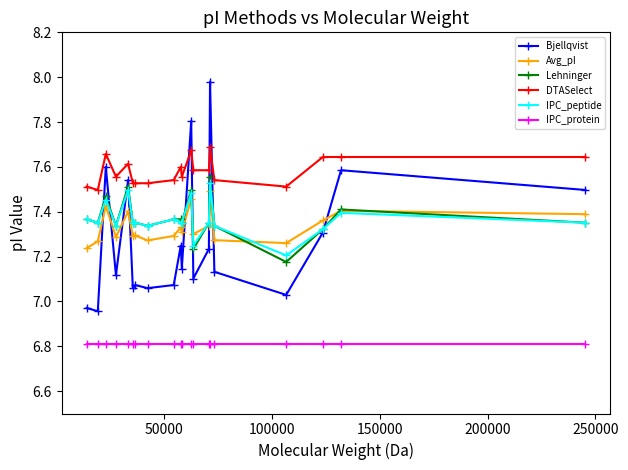

Which series has the largest range (max minus min)?

Bjellqvist